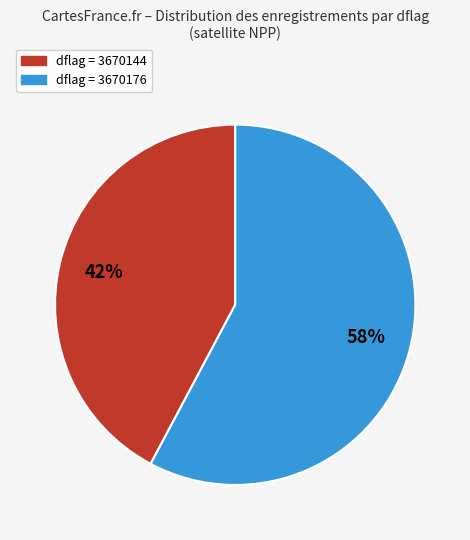

The dflag = 3670176 slice represents 58% of the pie. True or false?

True